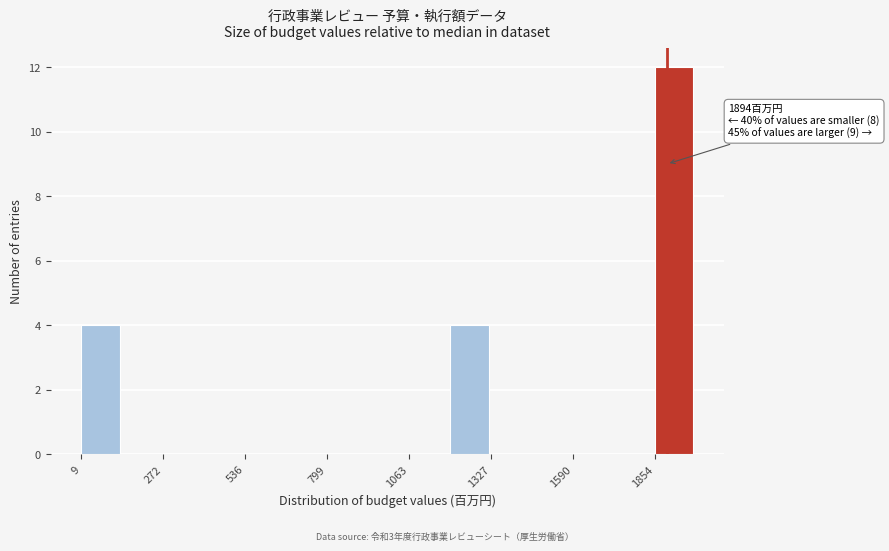

Around what value on the x-axis is the tallest bar? Give the approximate position of its centre, as read against the axis.

1900